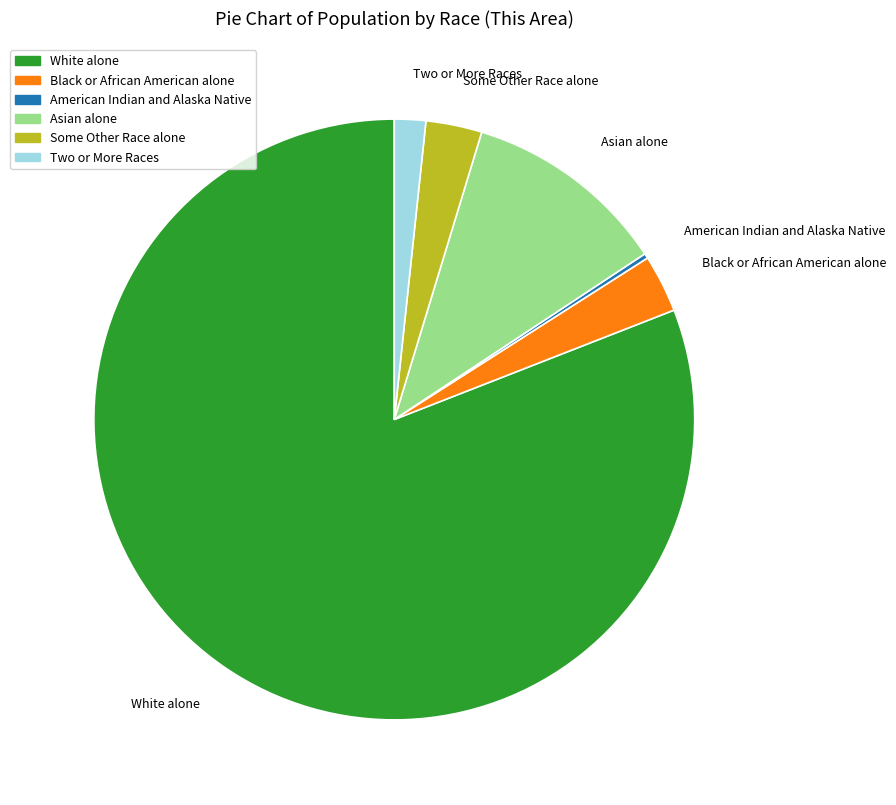

Is there a majority slice in this chart?

Yes